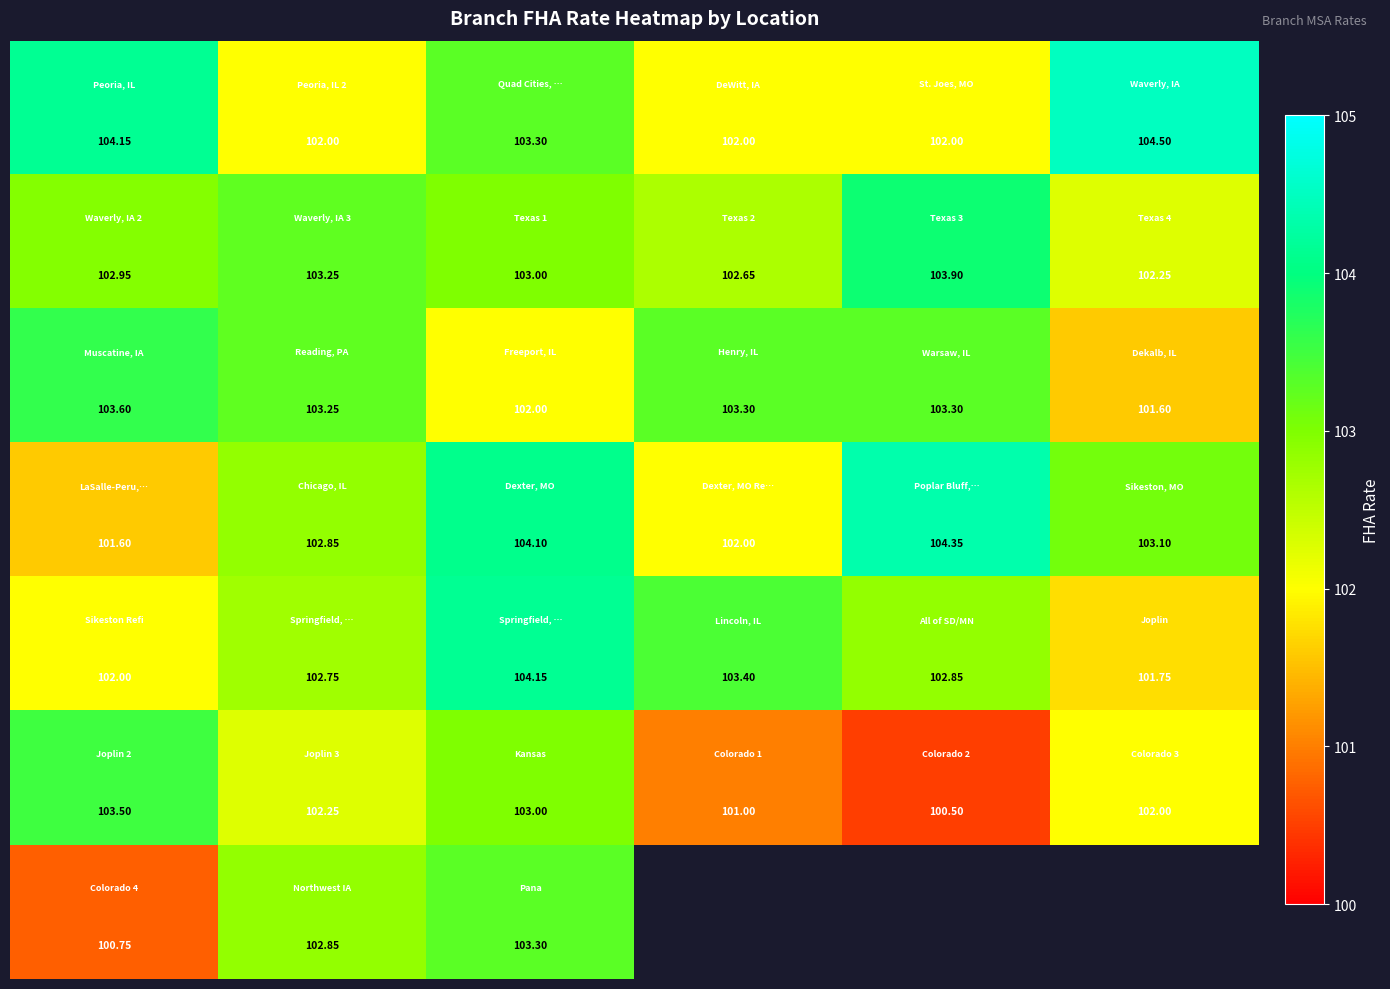

What is the greatest value displayed?

104.5